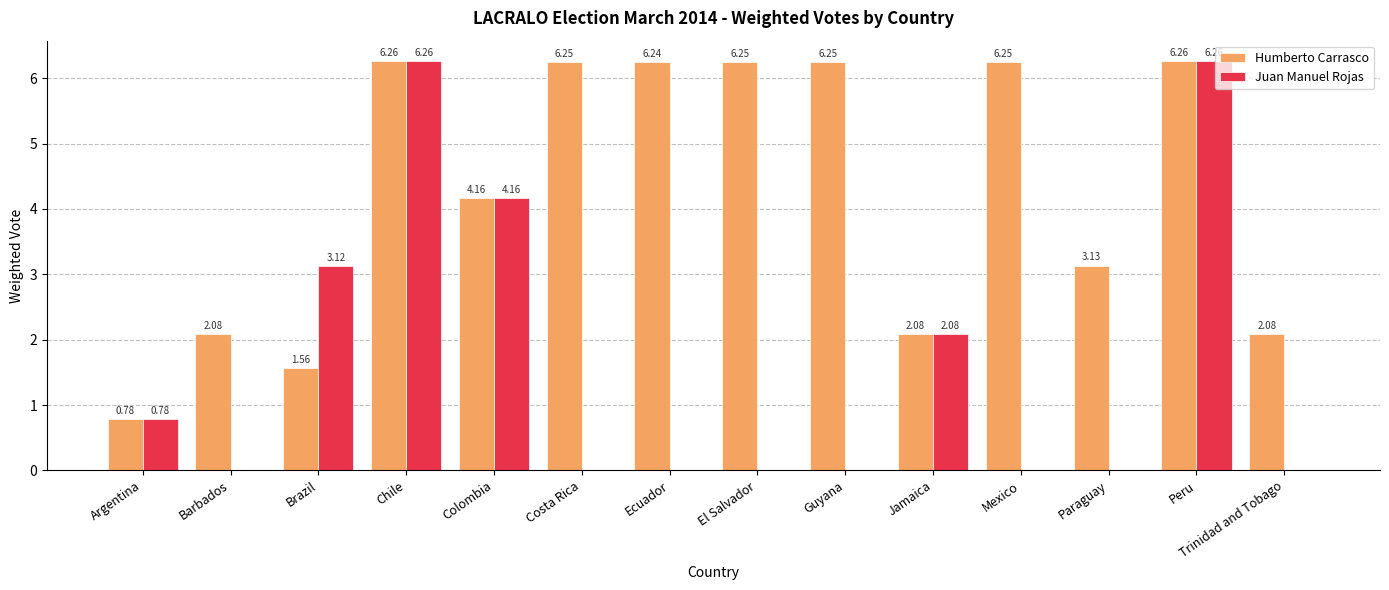

How many values in the Juan Manuel Rojas series exceed 0?

6